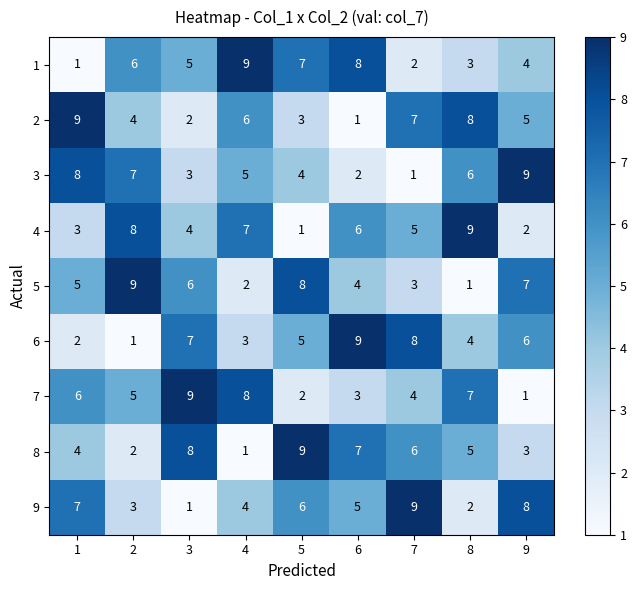

What value does the 2 series have at 4?

6